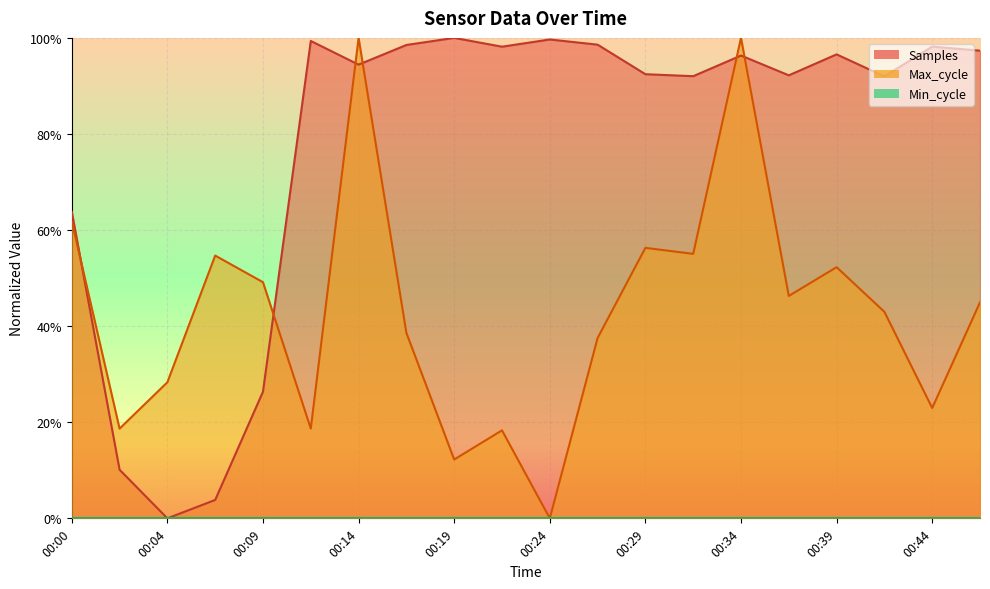

Reading left to right, what are all the values shown in this chart?

Samples: 0.6	0.1	0.0	0.0	0.3	1.0	0.9	1.0	1.0	1.0	1.0	1.0	0.9	0.9	1.0	0.9	1.0	0.9	1.0	1.0
Max_cycle: 0.6	0.2	0.3	0.5	0.5	0.2	1.0	0.4	0.1	0.2	0.0	0.4	0.6	0.6	1.0	0.5	0.5	0.4	0.2	0.4